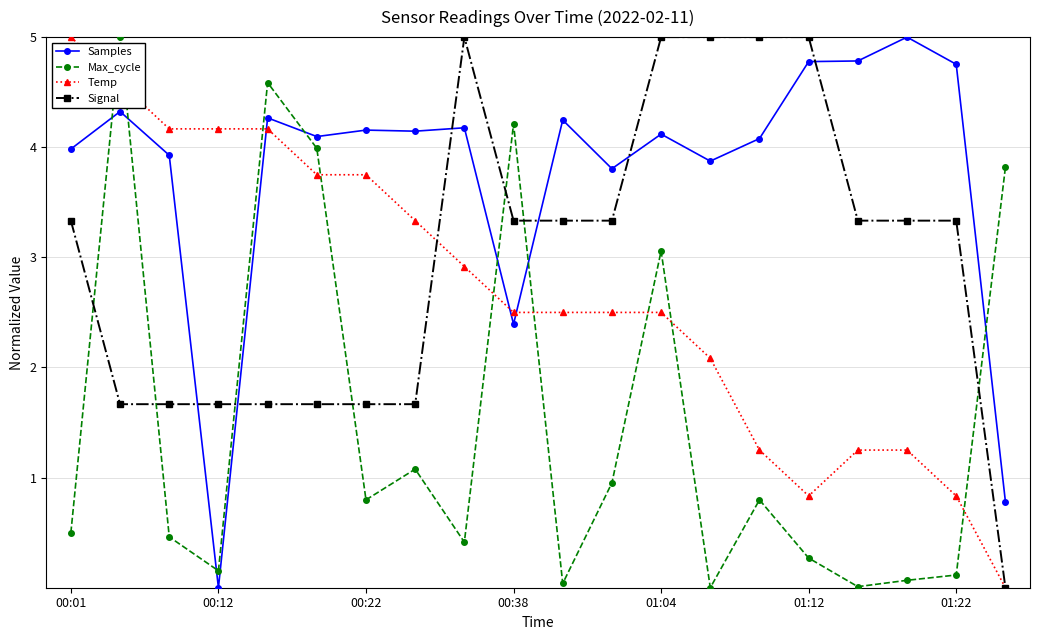

Which series has the largest total across all categories?

Samples